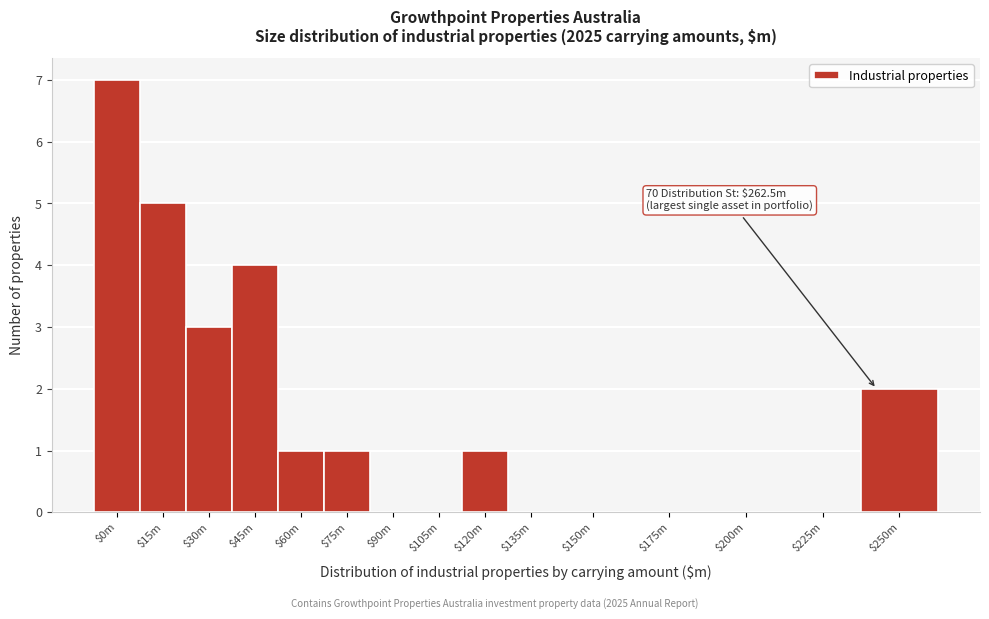

What is the sum of all values?

24